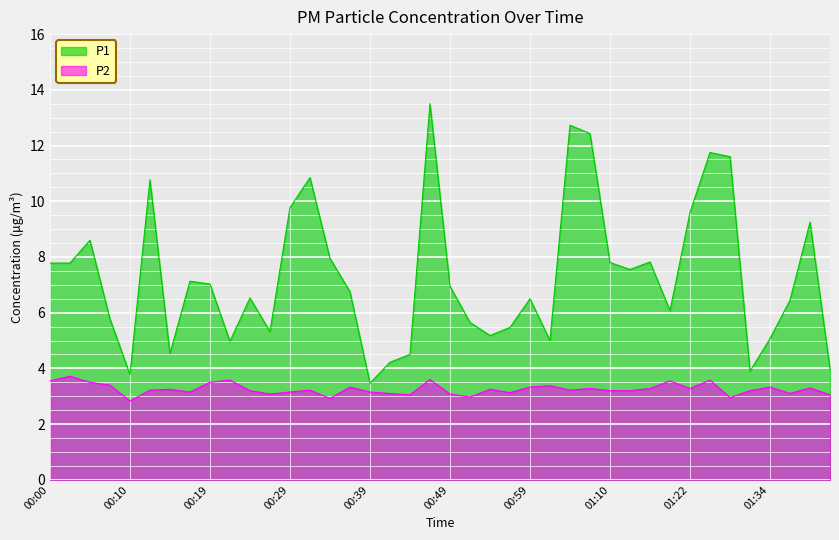

How many interior local peaks does the P2 series have?

13